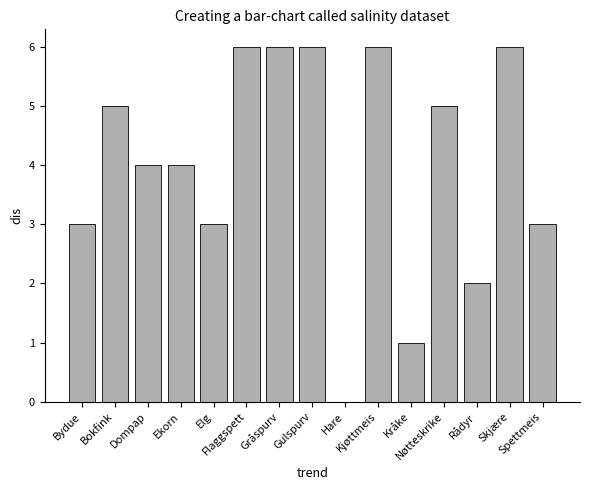

What is the maximum value shown in the chart?

6